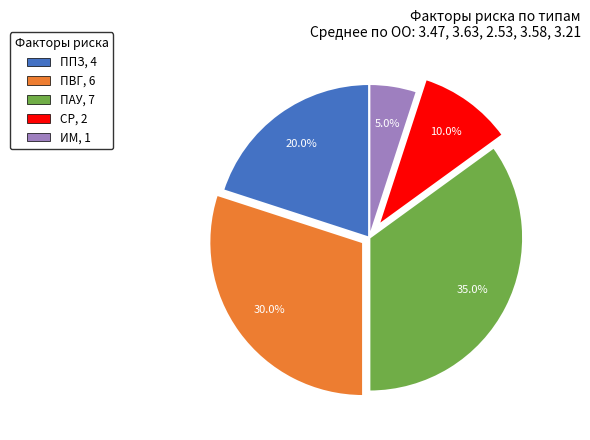

To the nearest percent, what percentage of the pie is ИМ?

5%